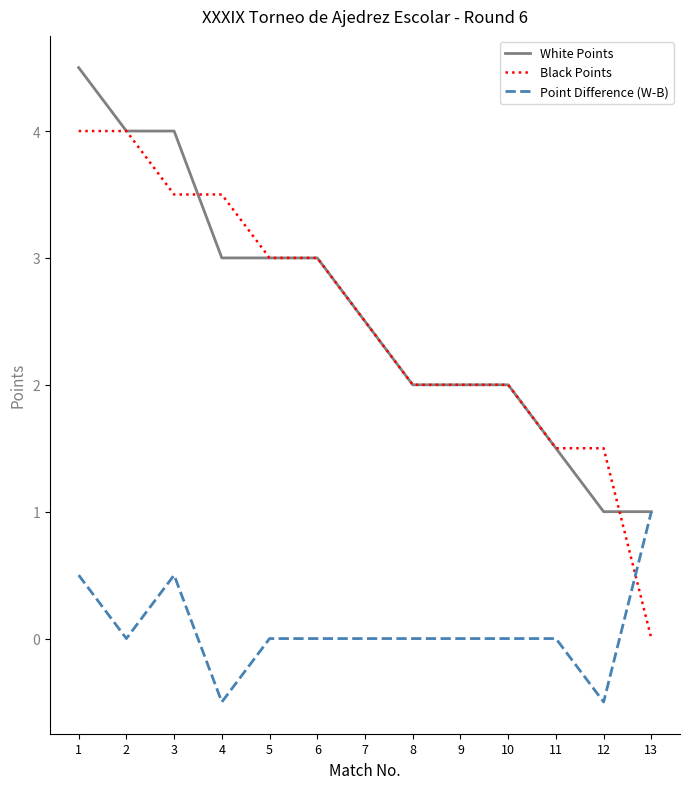

What is the total value across all series at 9?

4.0